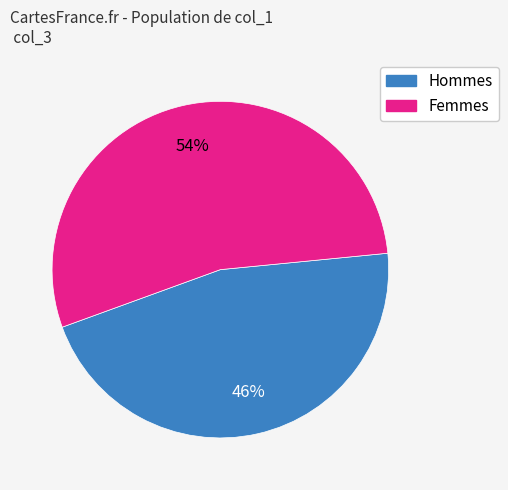

To the nearest percent, what is the average slice percentage?

50%